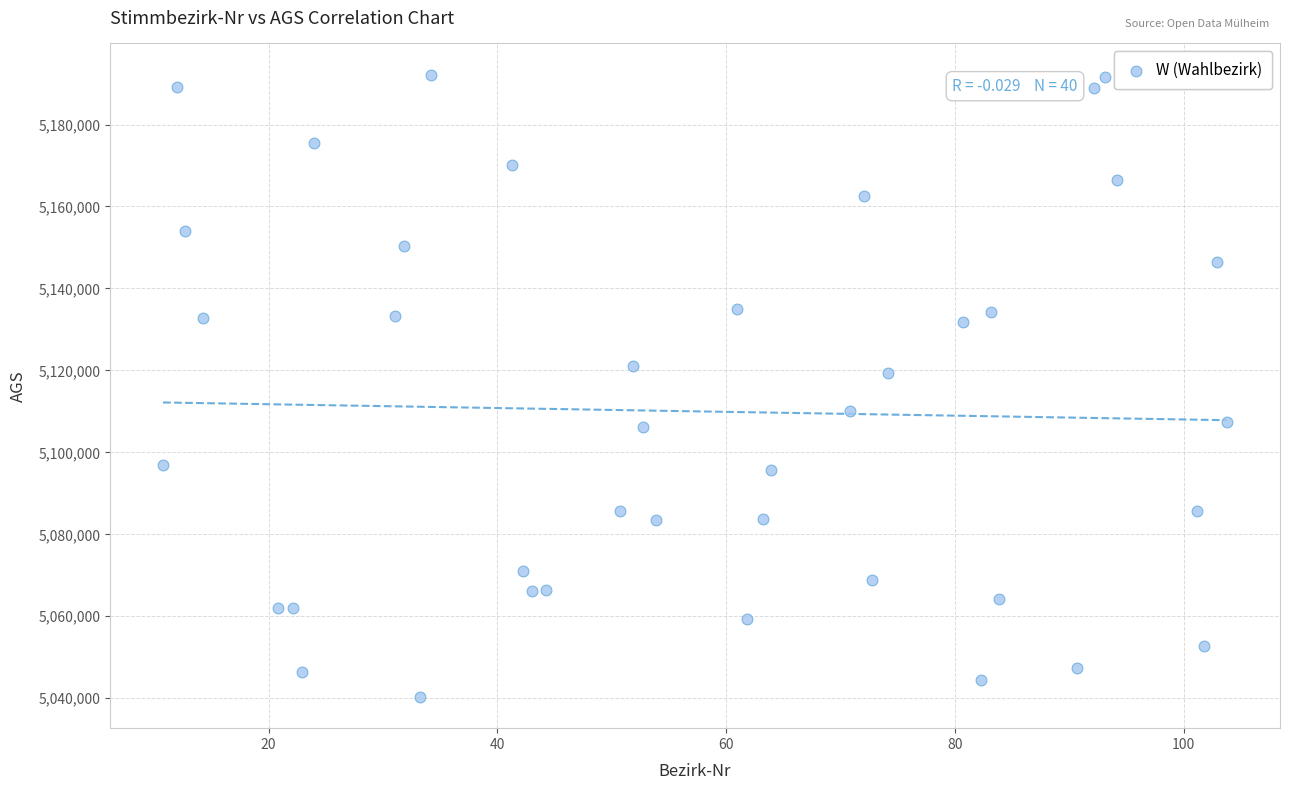

What is the range of Y values (max minus min)?

151892.1